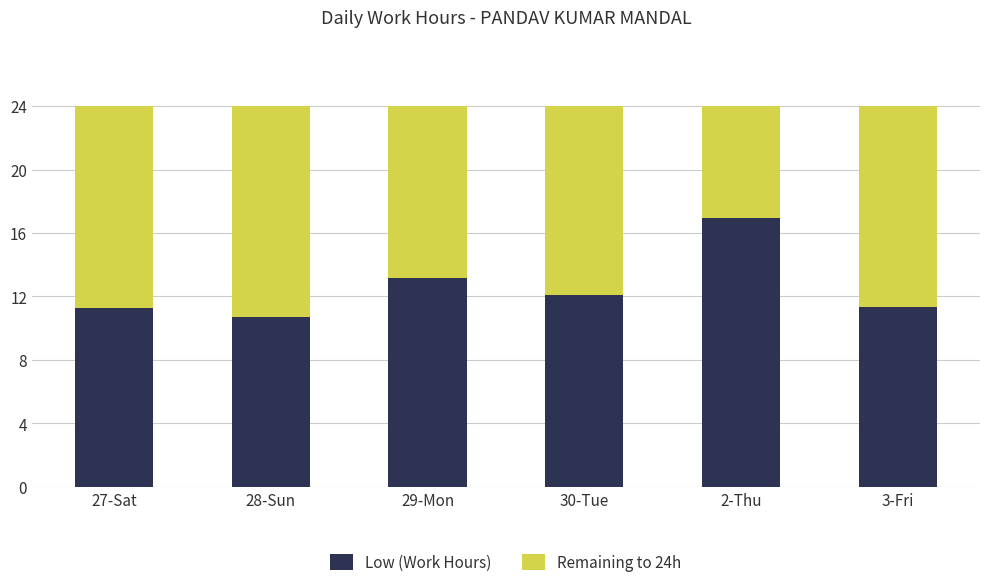

What is the difference between the maximum and minimum values in the Low (Work Hours) series?

6.2